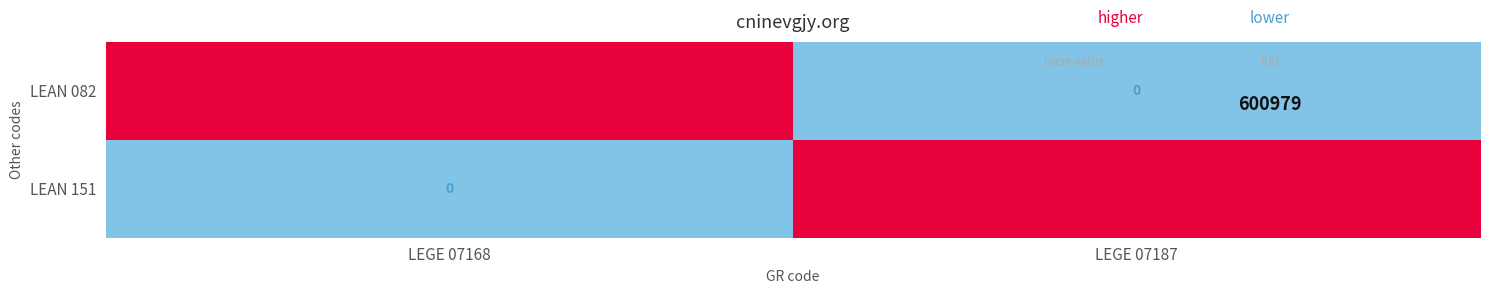

What is the highest value of the LEAN 082 series?

600979